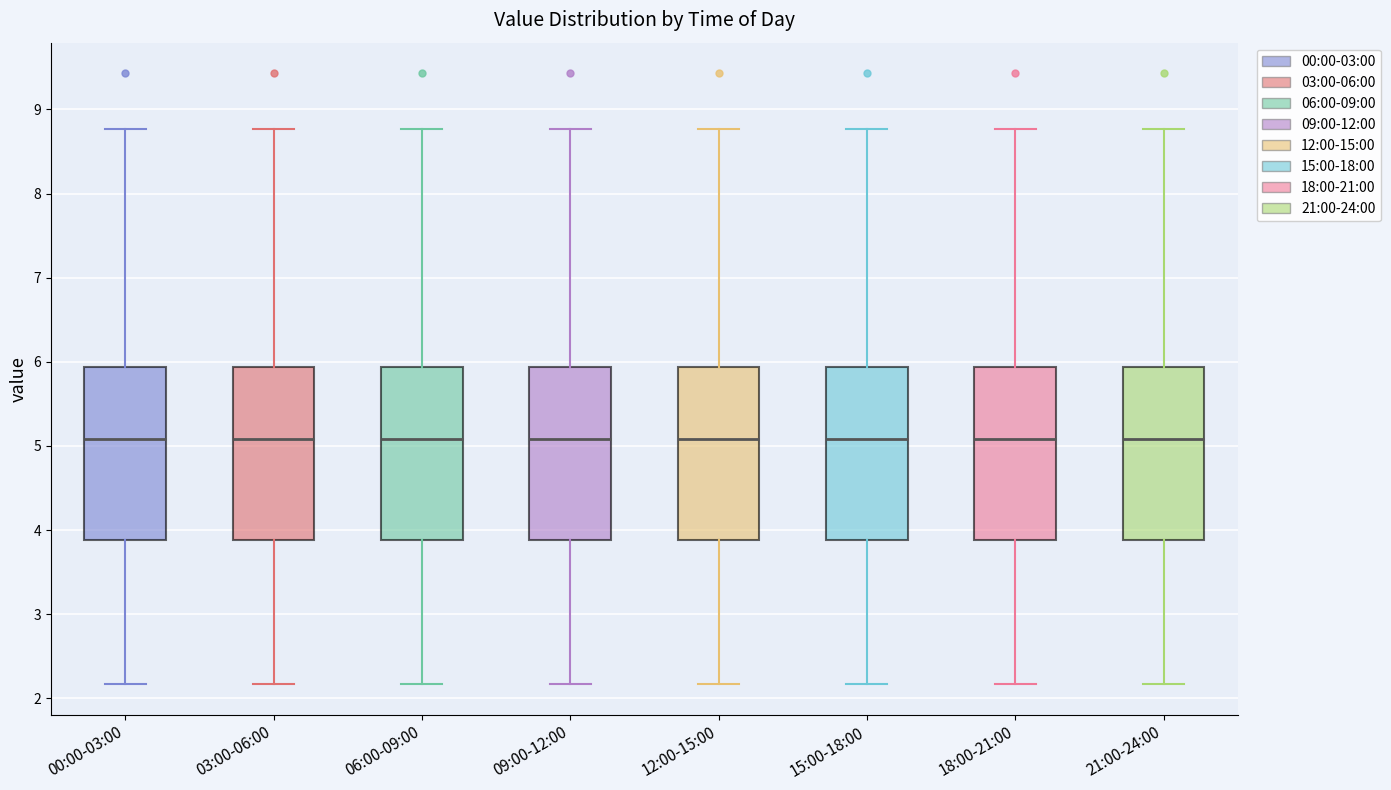

Reading left to right, transcribe this box plot: for each box, give where its median line is, the range the box spans, and where its two whiskers end, as read against the y-axis. The values are not printed on the chart, so give them approximately, as read against the axis.

00:00-03:00: median 5.1, box 3.9 to 5.9, whiskers 2.2 to 8.8
03:00-06:00: median 5.1, box 3.9 to 5.9, whiskers 2.2 to 8.8
06:00-09:00: median 5.1, box 3.9 to 5.9, whiskers 2.2 to 8.8
09:00-12:00: median 5.1, box 3.9 to 5.9, whiskers 2.2 to 8.8
12:00-15:00: median 5.1, box 3.9 to 5.9, whiskers 2.2 to 8.8
15:00-18:00: median 5.1, box 3.9 to 5.9, whiskers 2.2 to 8.8
18:00-21:00: median 5.1, box 3.9 to 5.9, whiskers 2.2 to 8.8
21:00-24:00: median 5.1, box 3.9 to 5.9, whiskers 2.2 to 8.8